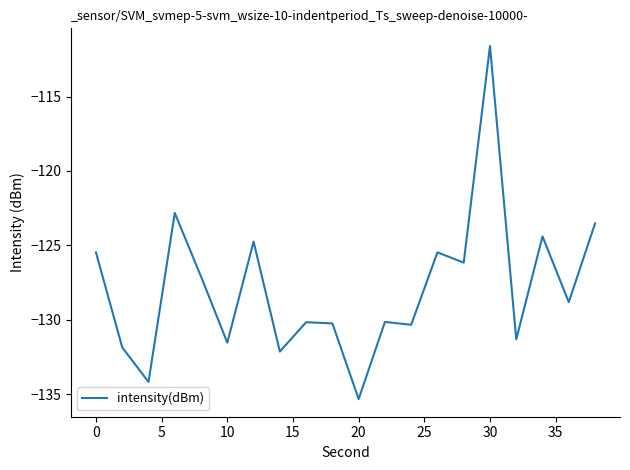

What is the minimum value shown in the chart?

-135.3